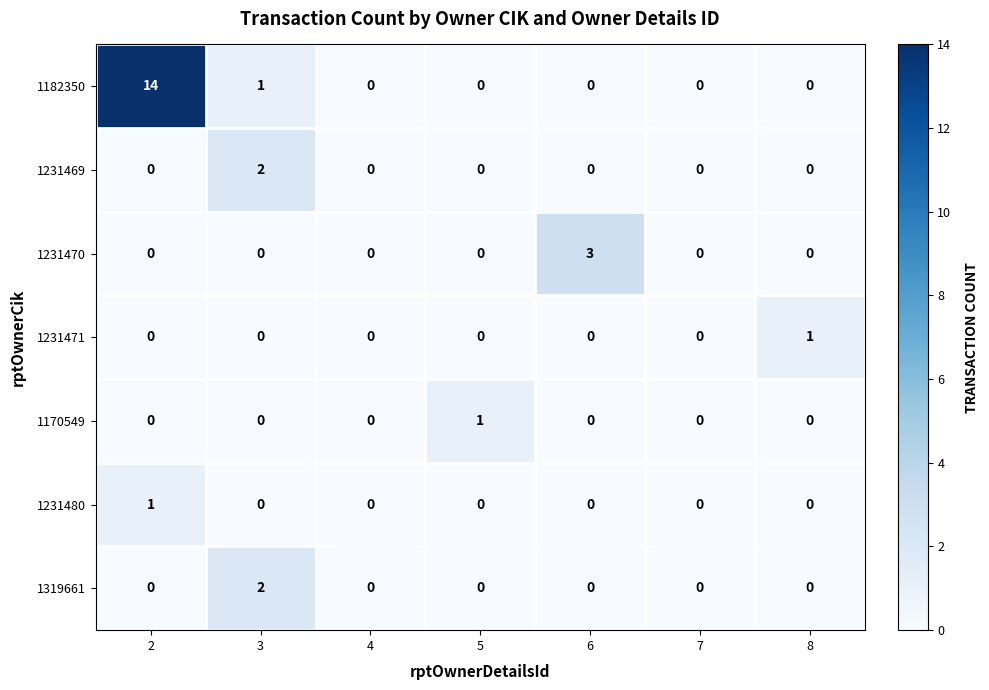

Count the 1170549 values in the range 0 to 1.

7